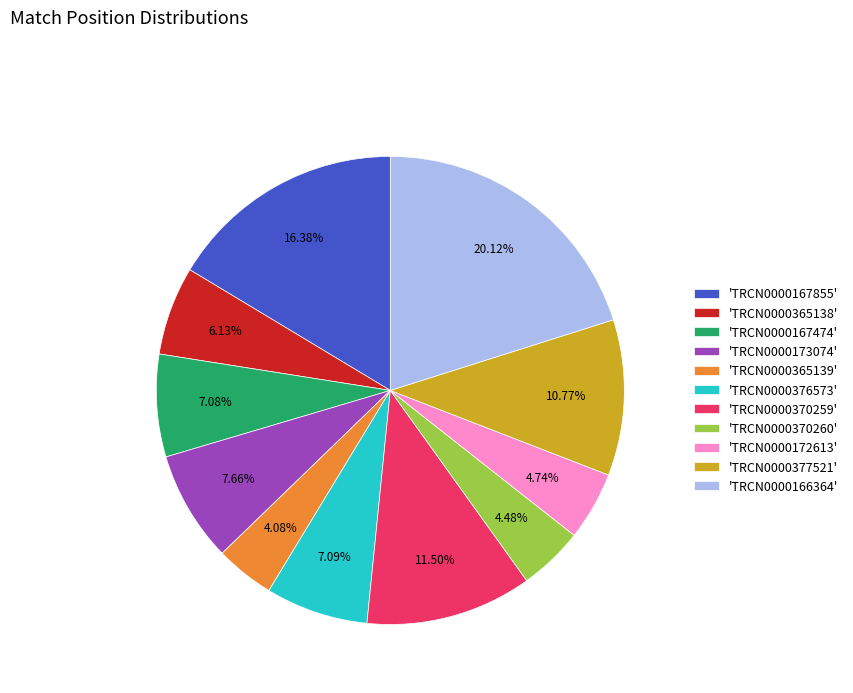

Does 'TRCN0000173074' represent more than half of the total?

No